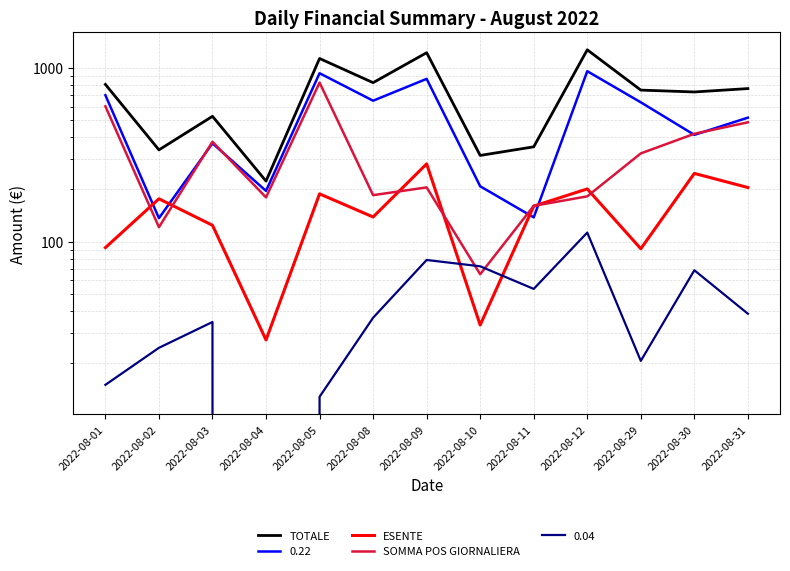

Which series has the largest total across all categories?

TOTALE